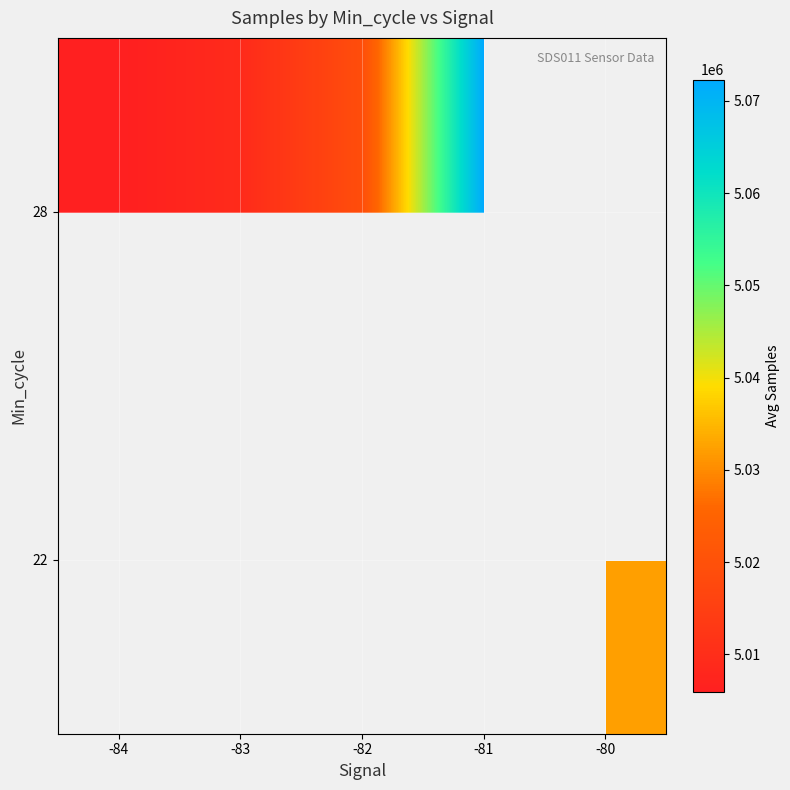

The 28 series shows 5072303.6 at -81. True or false?

True